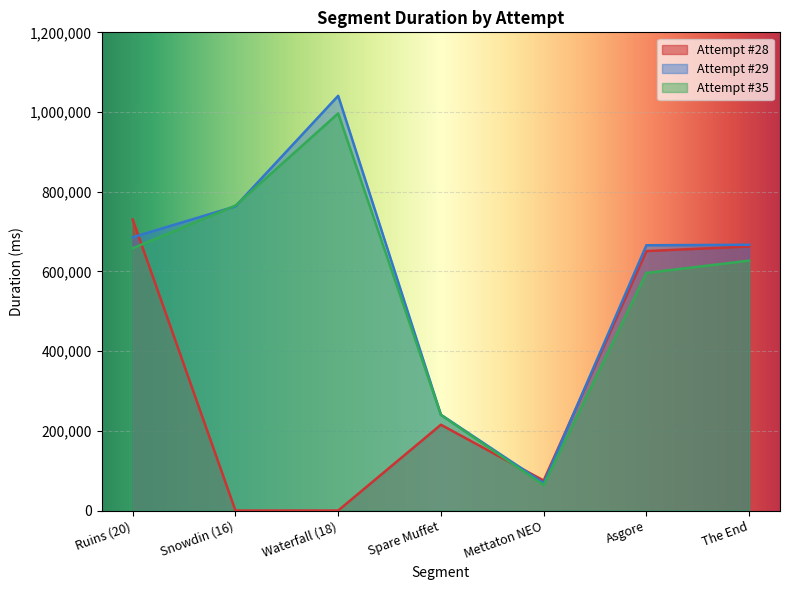

Count the number of data series in this chart.

3